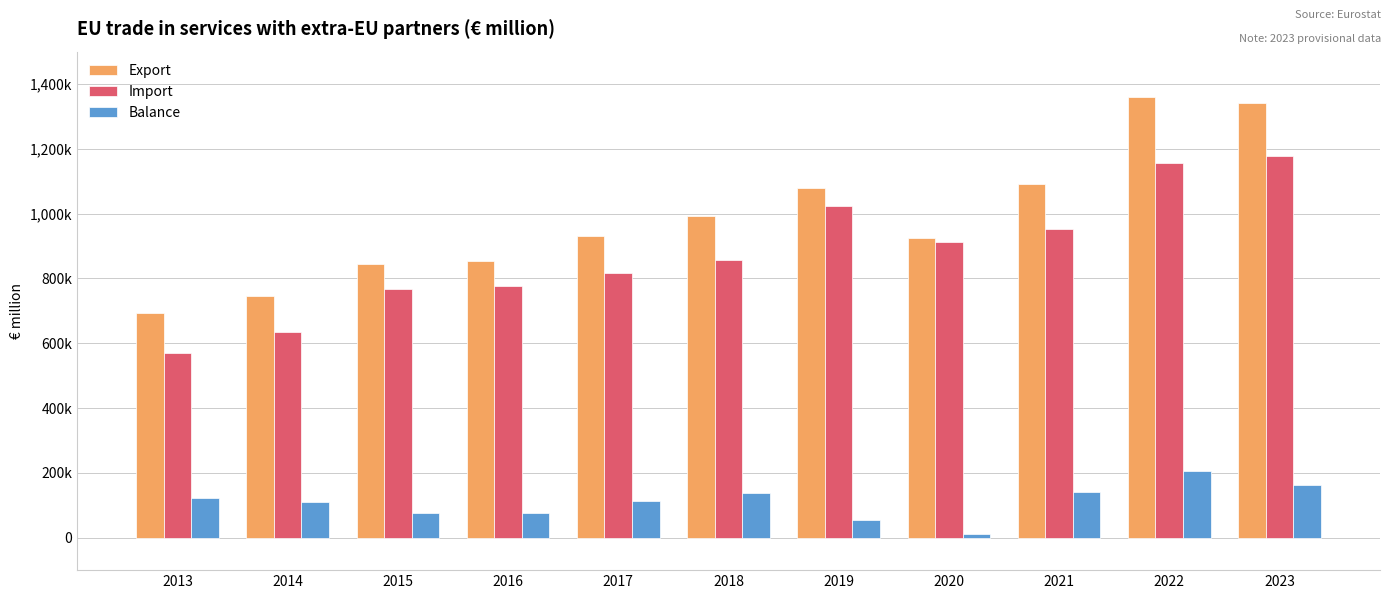

At which category is the sum across all series the highest?

2022